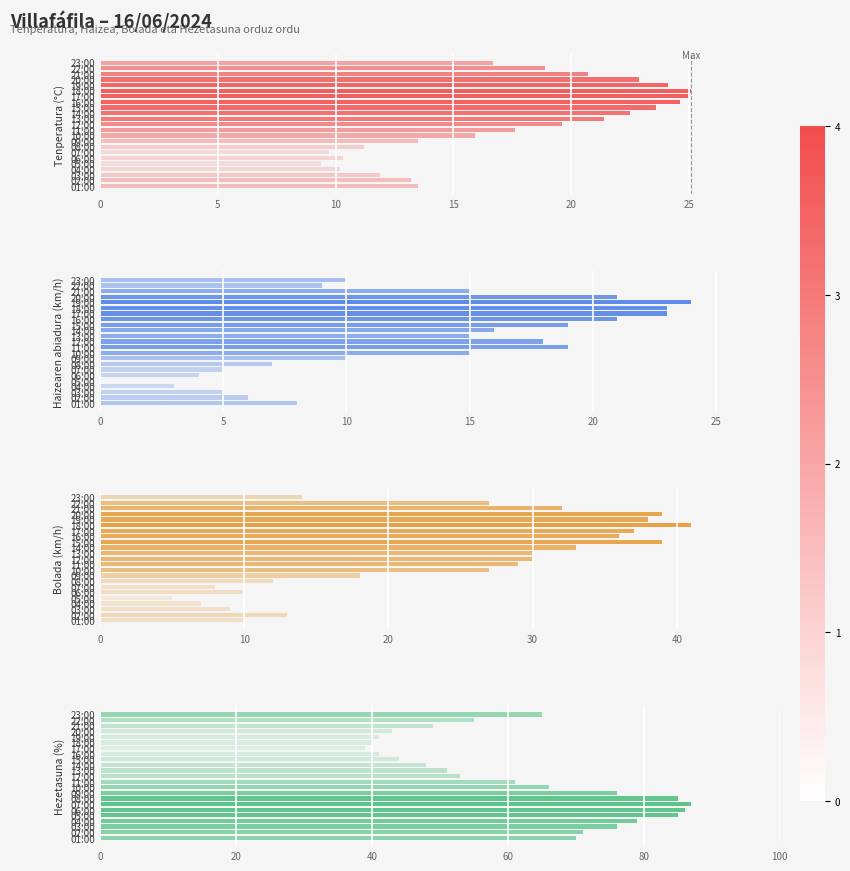

What is the label of the 10th bar from the right?

10:00